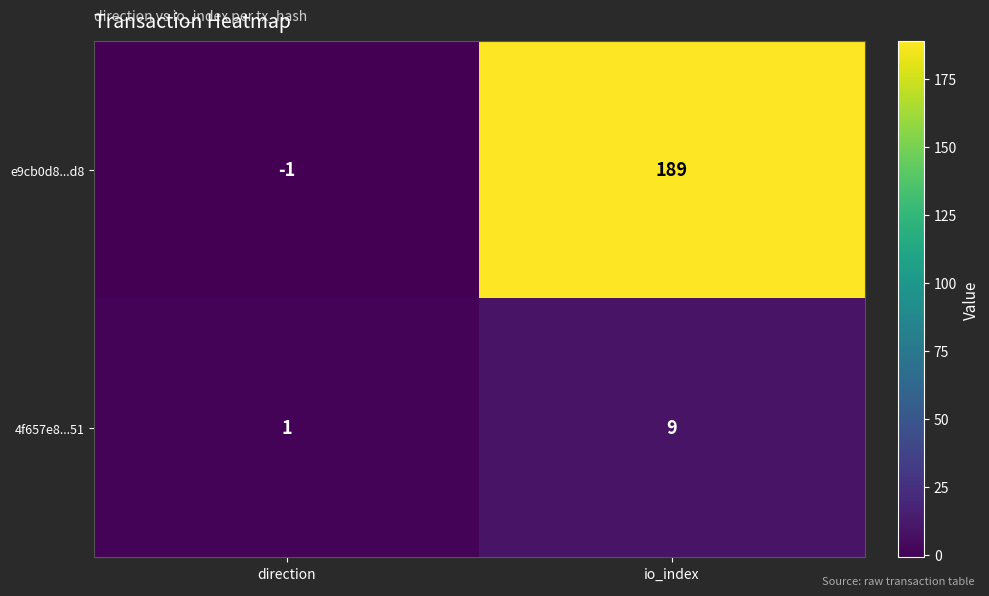

Is it true that e9cb0d8...d8 equals 51 at io_index?

False